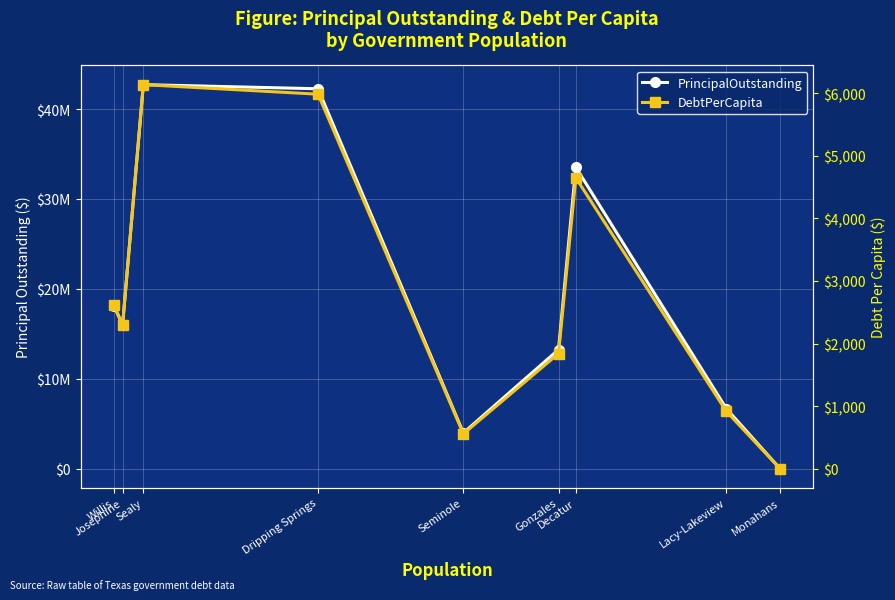

What is the value of the PrincipalOutstanding point at the 7th from the left?

42715000.0